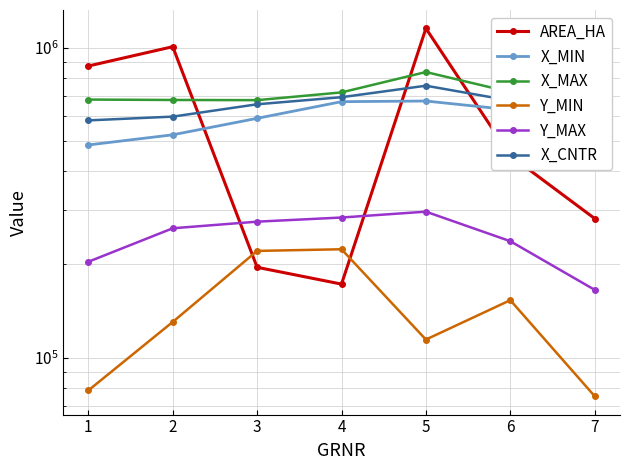

Which series changed the most between 4 and 7?

Y_MIN